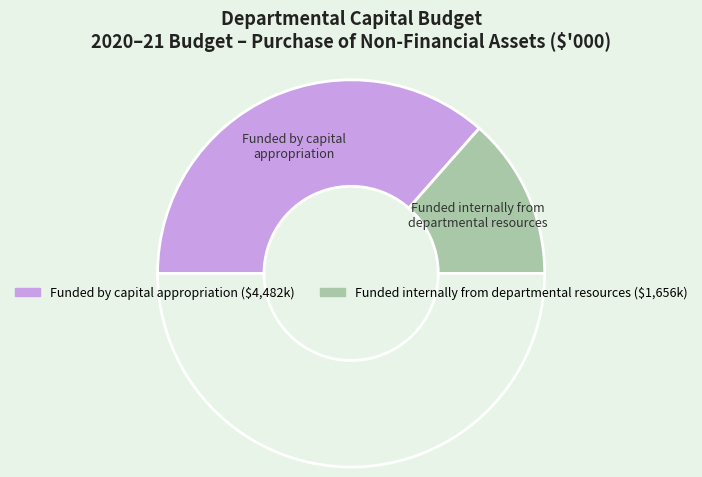

How many slices are in this pie chart?

3